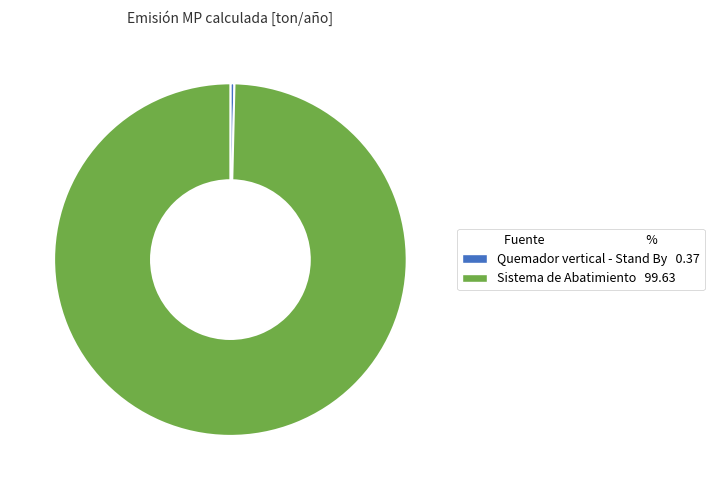

Is it true that Quemador vertical - Stand By is 0% of the pie?

True